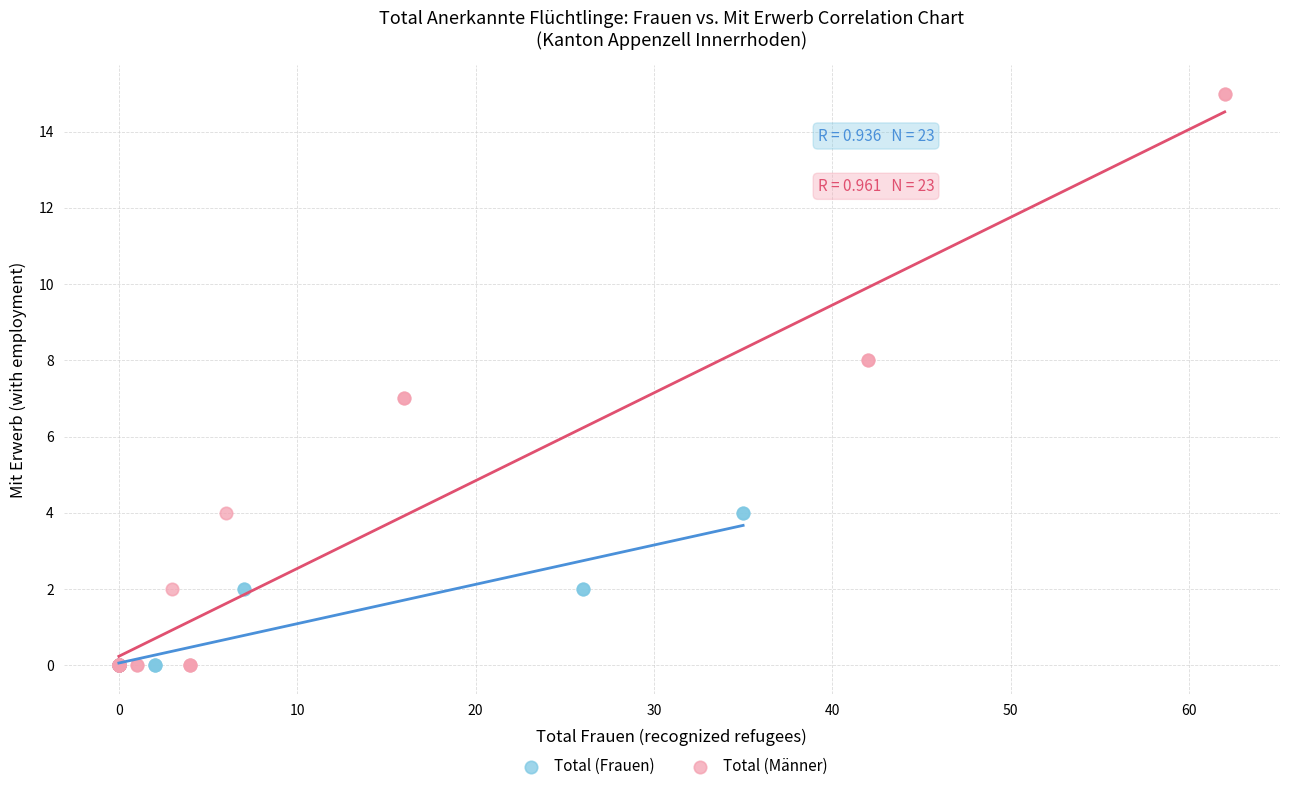

Which series has the widest spread of Y values?

Total (Männer)